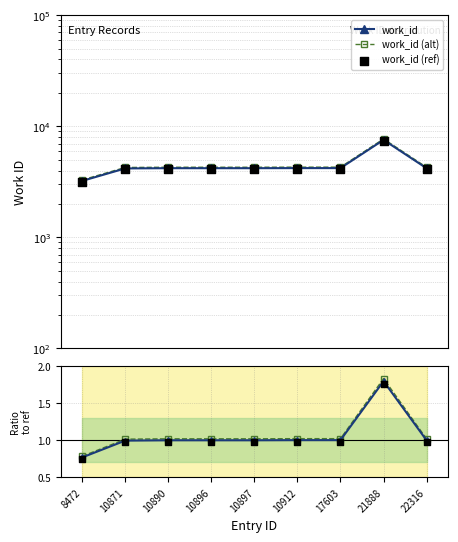

At how many categories does at least one series exceed 5431?

1